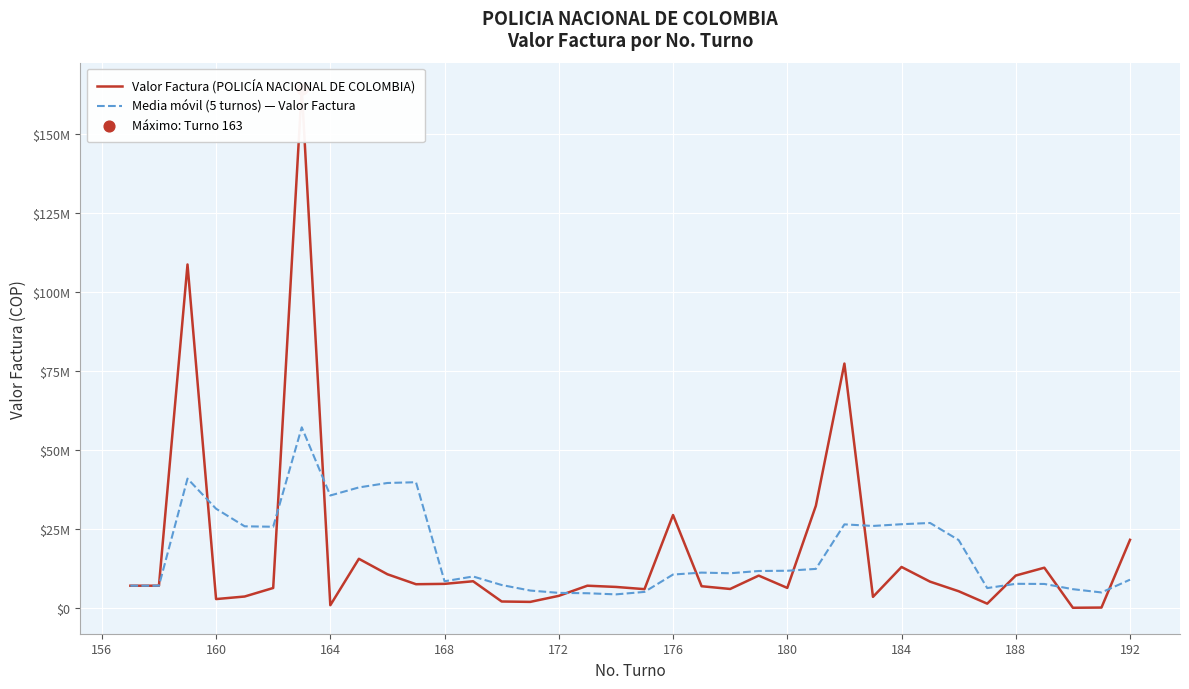

Which series contains the highest Y value?

Valor Factura (POLICÍA NACIONAL DE COLOMBIA)